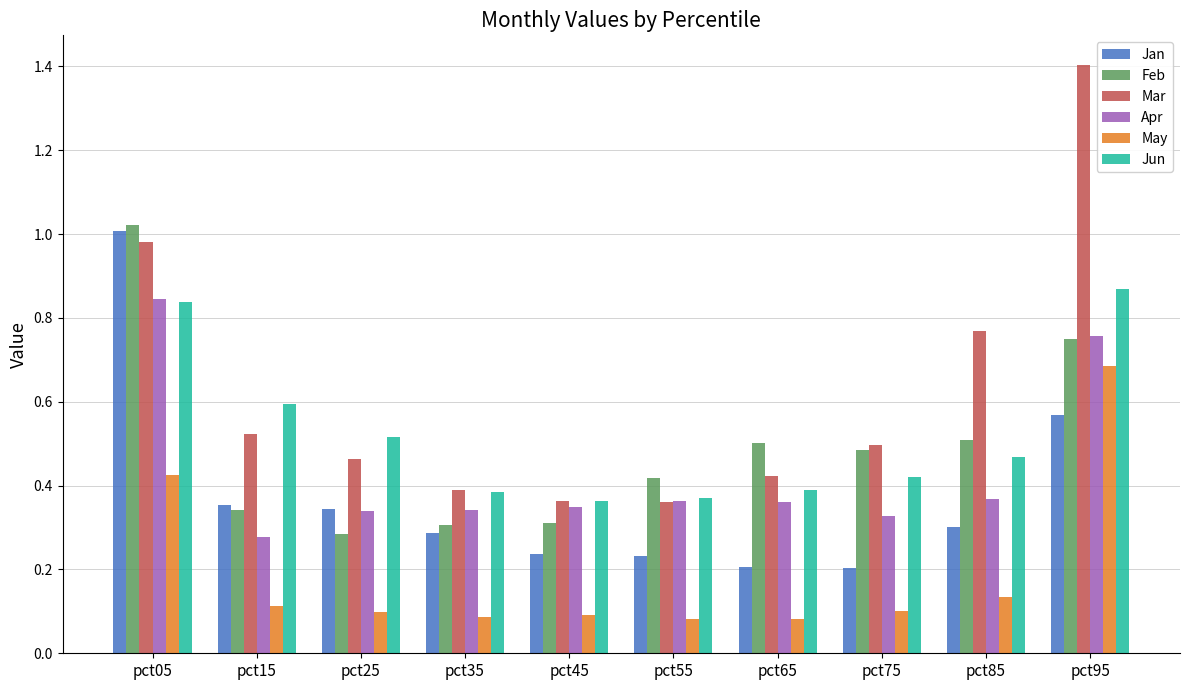

The Apr series shows 0.4 at pct55. True or false?

True